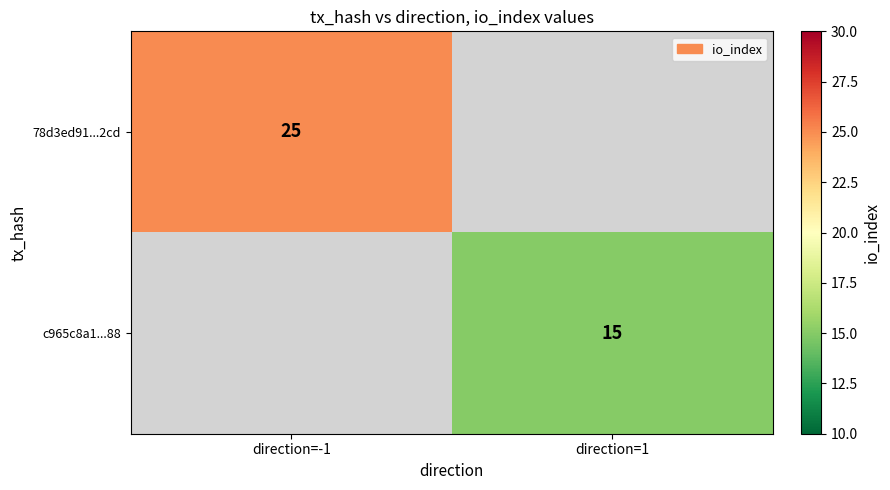

Which category has the lowest value across all series?

direction=1